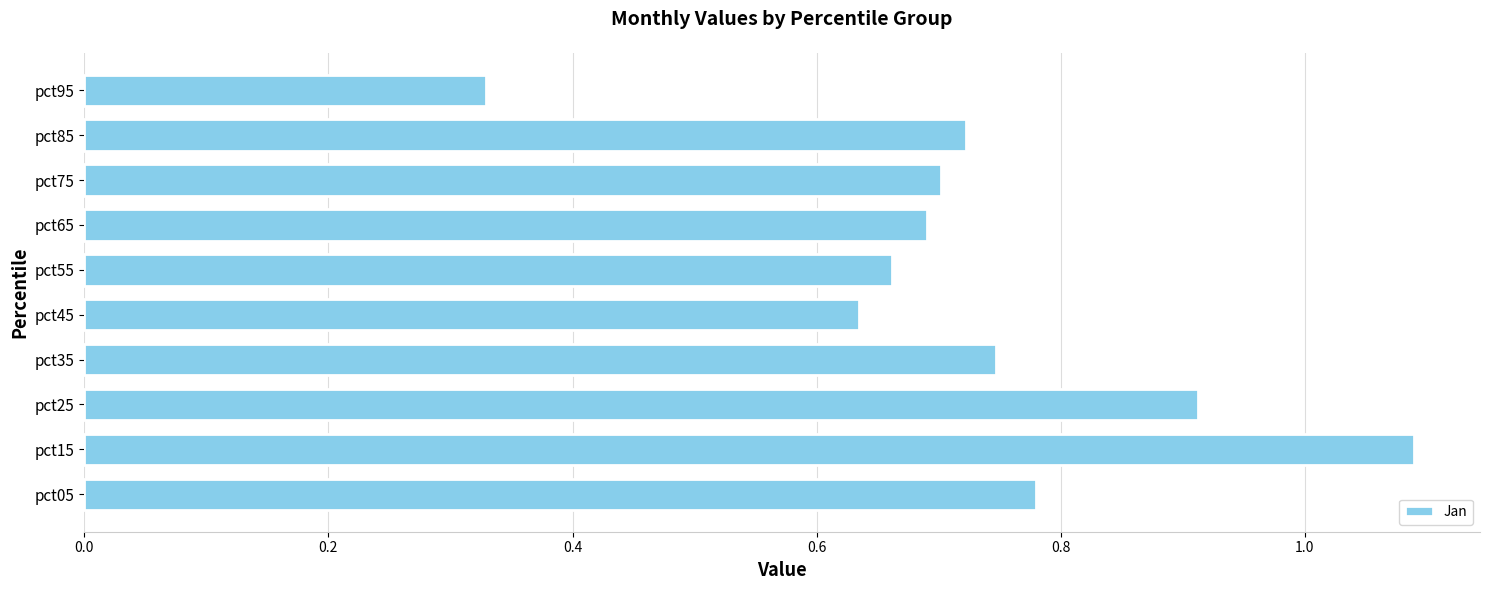

What is the sum of the values at pct85 and pct95?

1.1